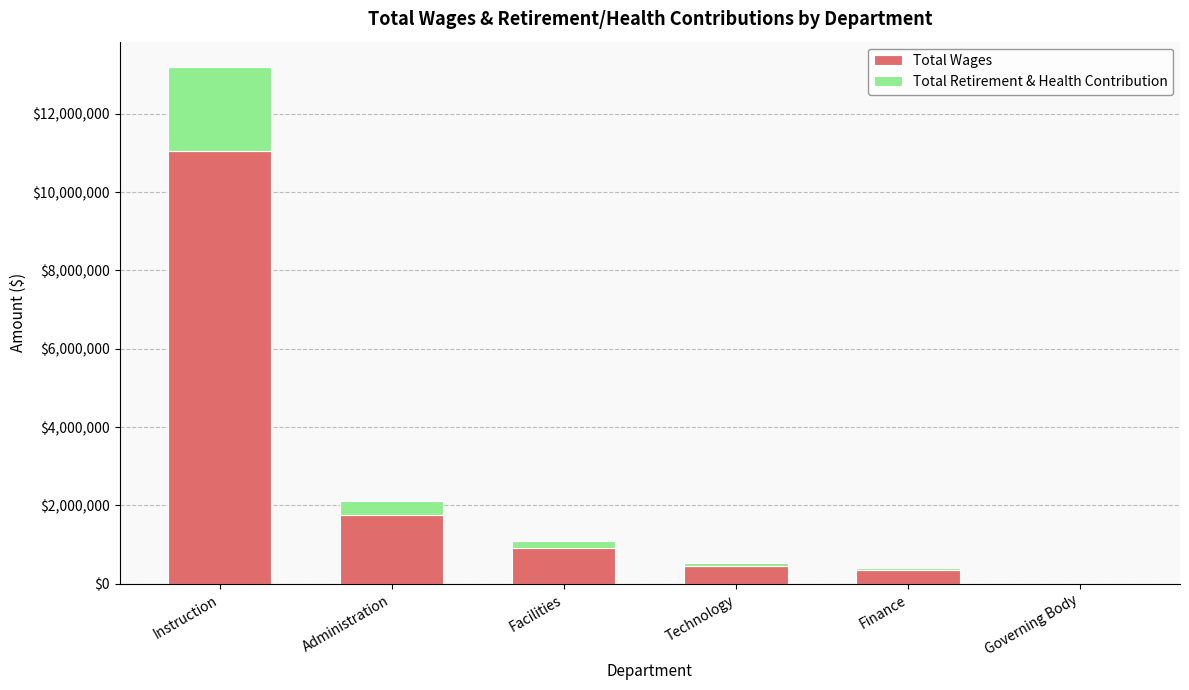

The value of Total Wages at Facilities is 904064. True or false?

True